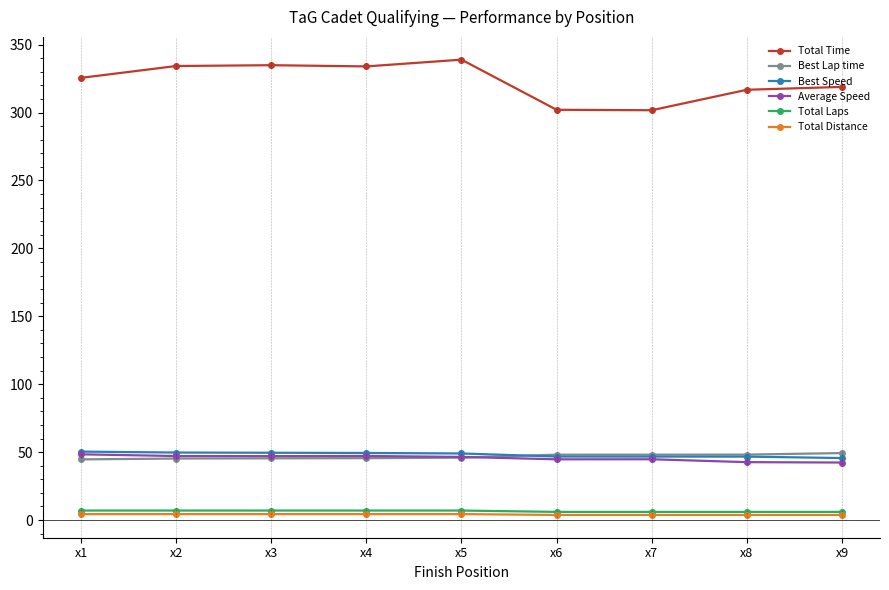

True or false: Average Speed has a value of 64.4 at x3.

False